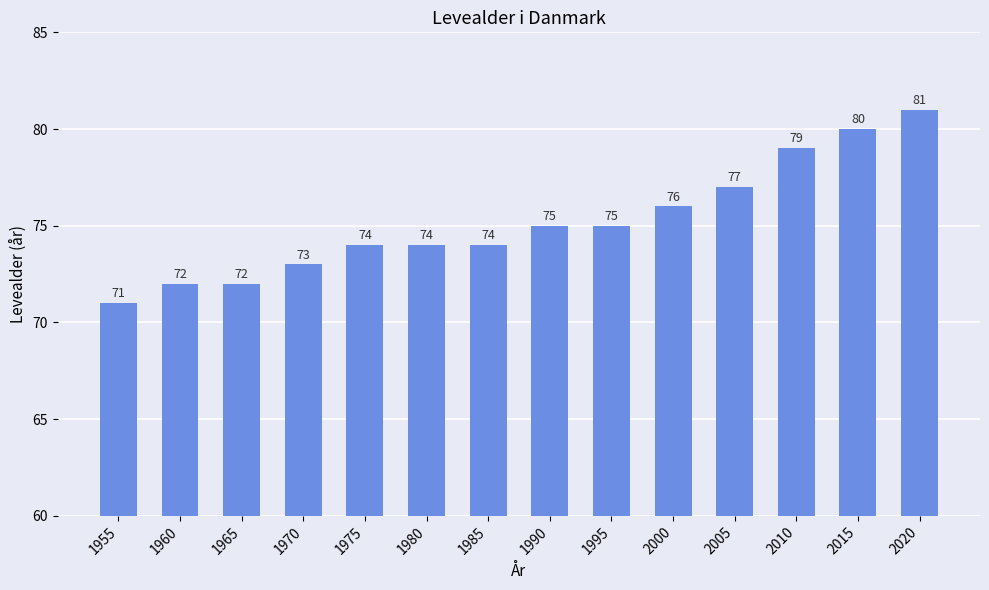

Does the chart contain stacked bars?

No